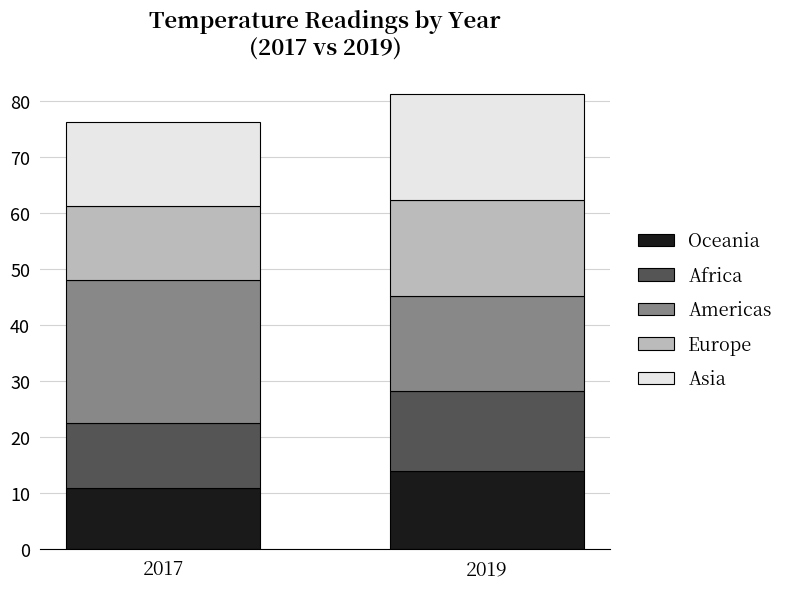

How many data points does each series have?

2